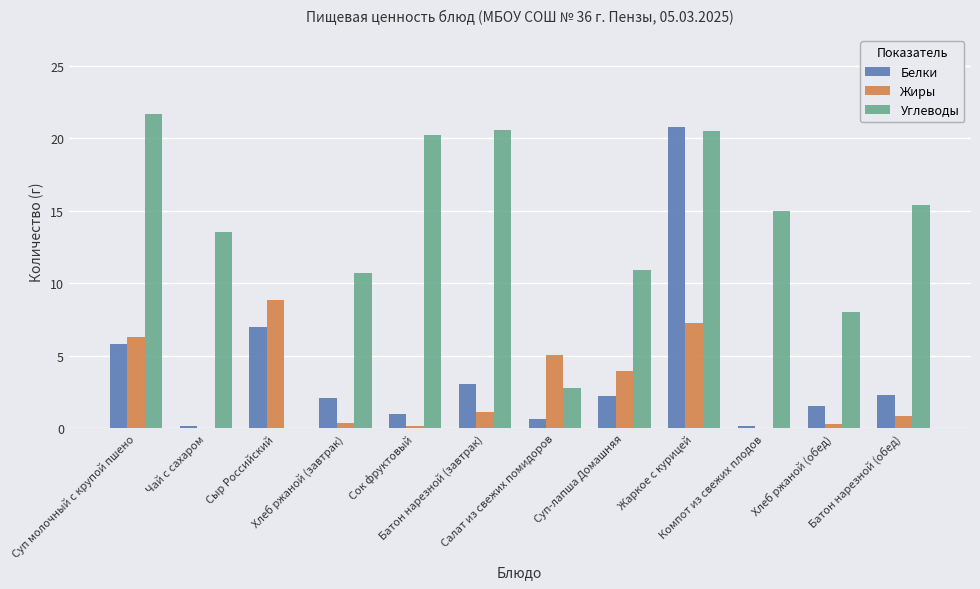

What is the maximum value shown in the chart?

21.7